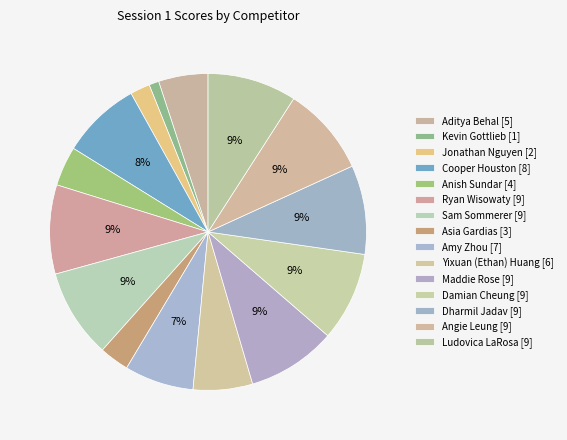

To the nearest percent, what portion does Anish Sundar represent?

4%